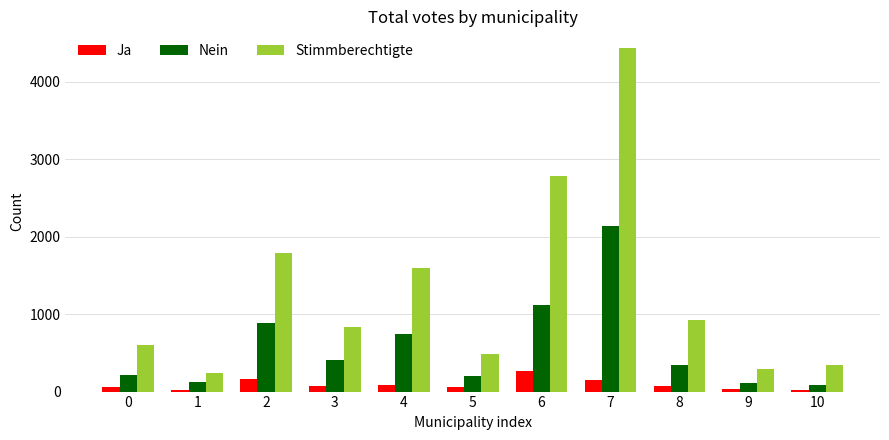

What are all the series names shown in the legend?

Ja, Nein, Stimmberechtigte